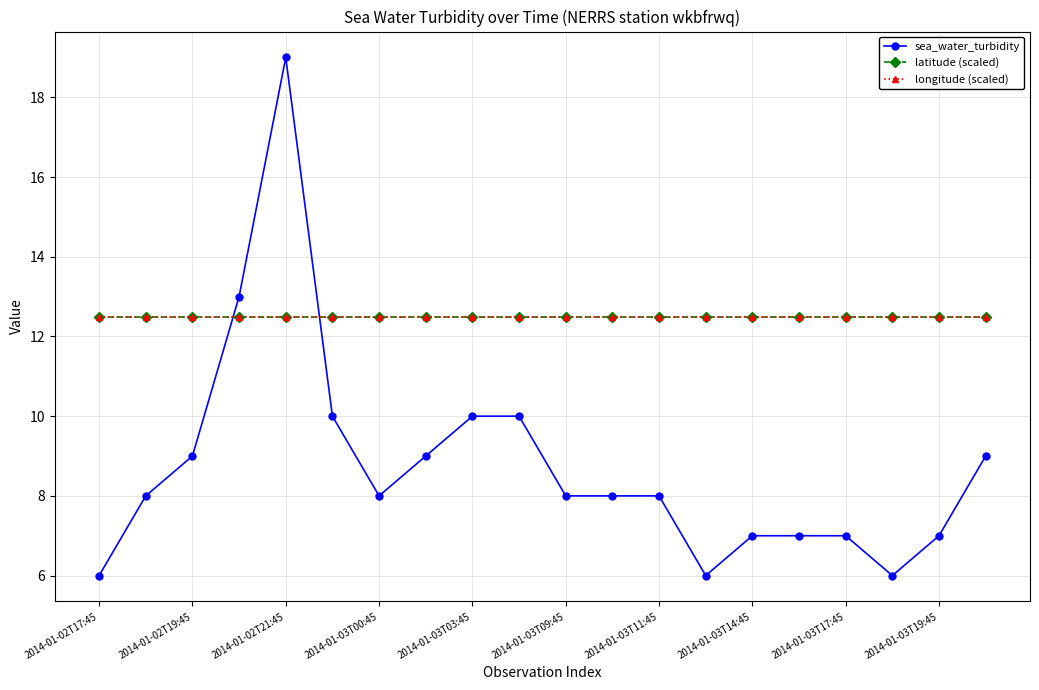

Does the chart have visible grid lines?

Yes